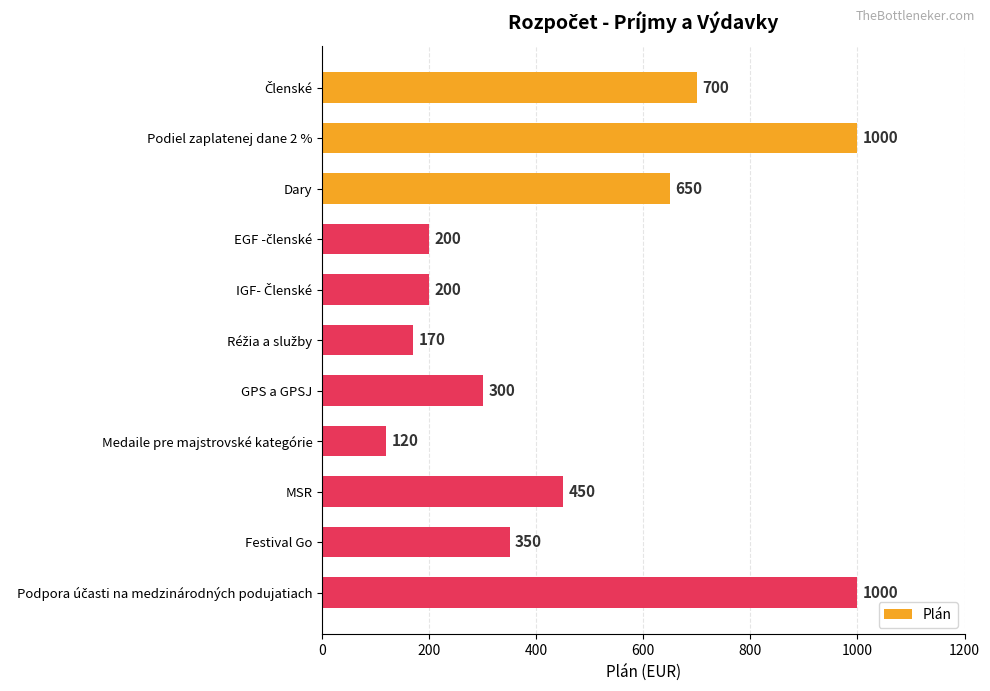

What is the change in value from Podiel zaplatenej dane 2 % to Festival Go?

-650